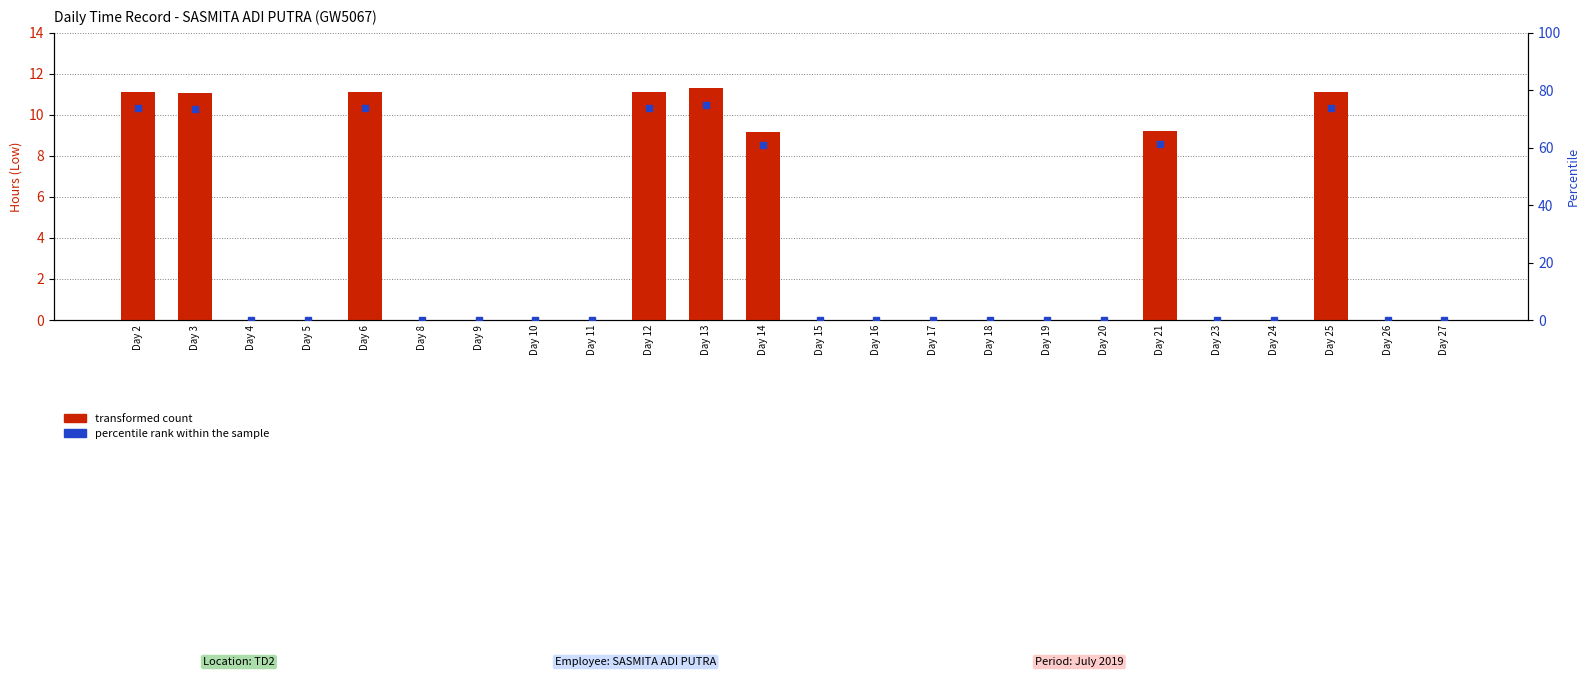

Reading left to right, transcribe all the data shown in this chart.

transformed count: 11.1	11.1	0.0	0.0	11.1	0.0	0.0	0.0	0.0	11.1	11.3	9.2	0.0	0.0	0.0	0.0	0.0	0.0	9.2	0.0	0.0	11.1	0.0	0.0
percentile rank within the sample: 73.9	73.4	0.0	0.0	73.9	0.0	0.0	0.0	0.0	73.9	75.0	60.9	0.0	0.0	0.0	0.0	0.0	0.0	61.2	0.0	0.0	73.9	0.0	0.0